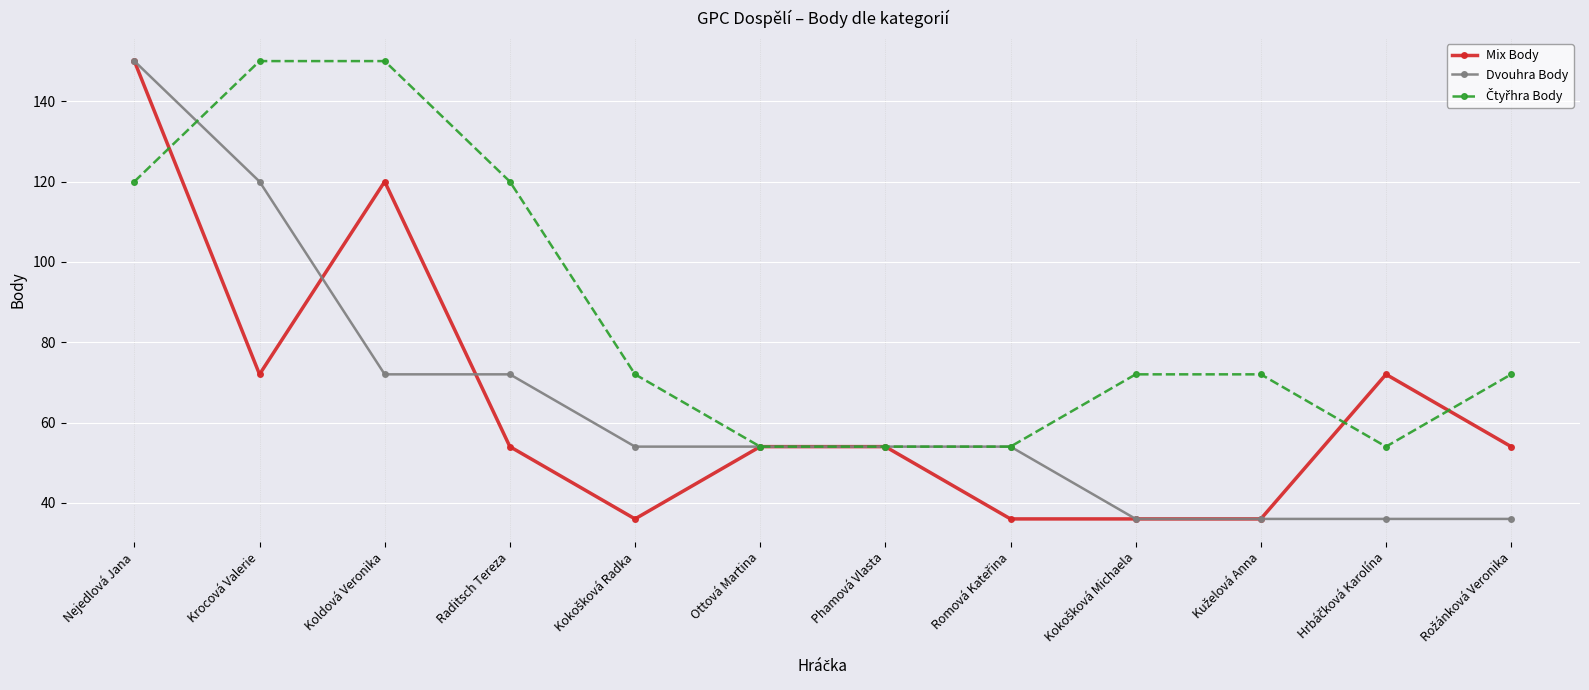

Where is the first local minimum for Mix Body?

Krocová Valerie